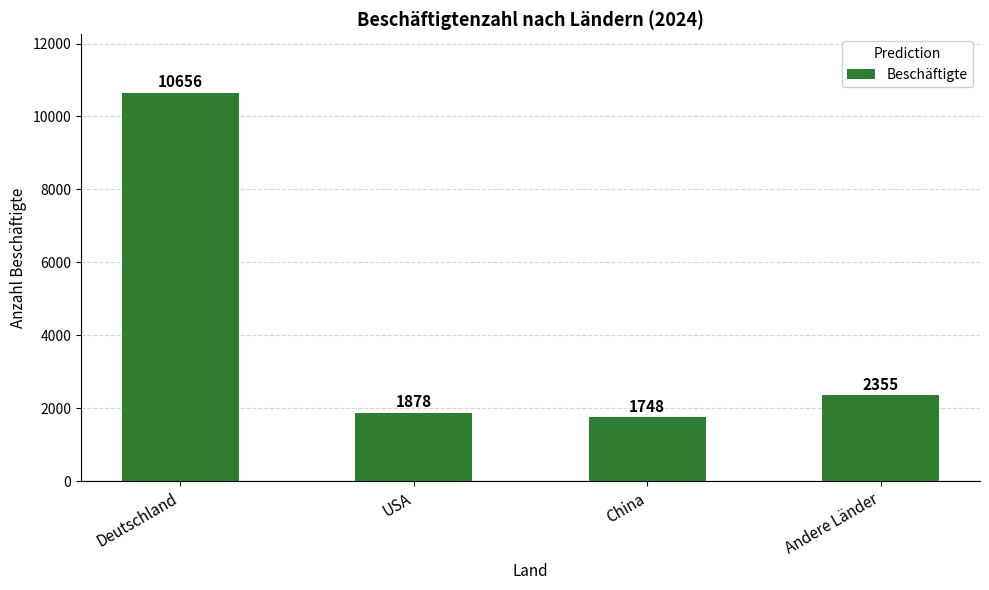

At which category does the chart reach its minimum across all series?

China